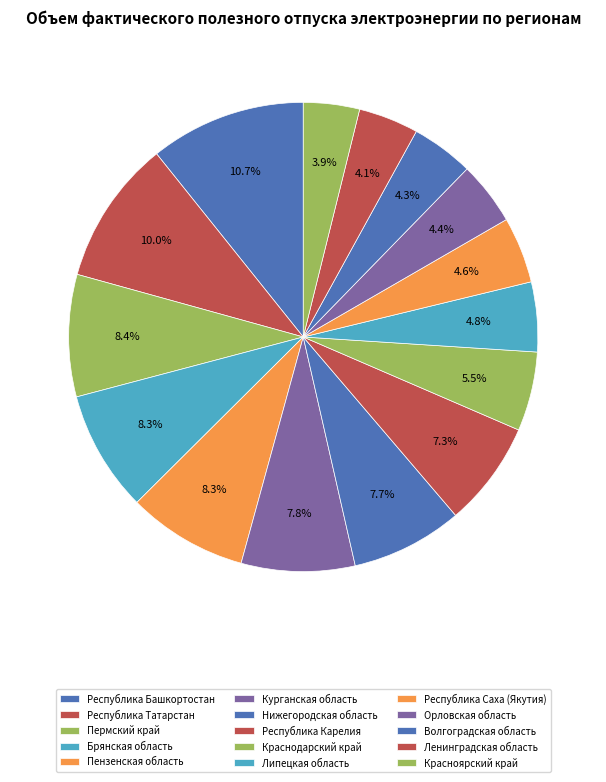

How much of the chart is everything except Республика Карелия?

92.7%